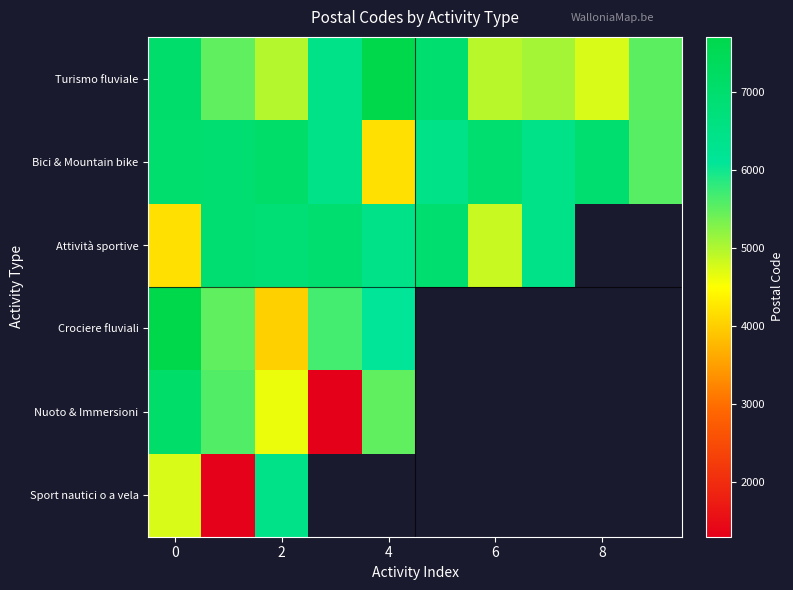

What is the maximum value shown in the chart?

7710.0